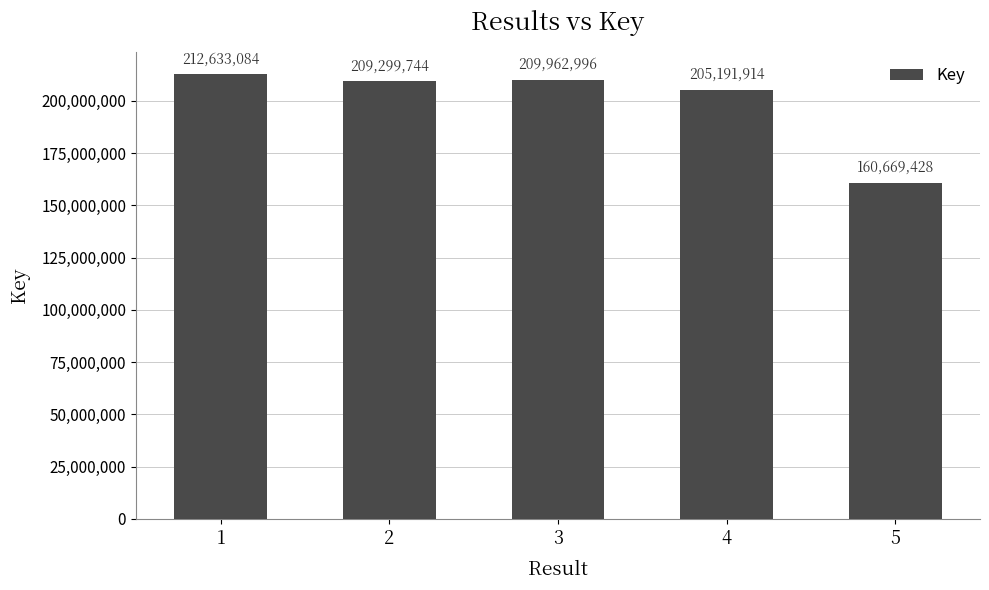

Where is the data nearest to the value 186651256?

4